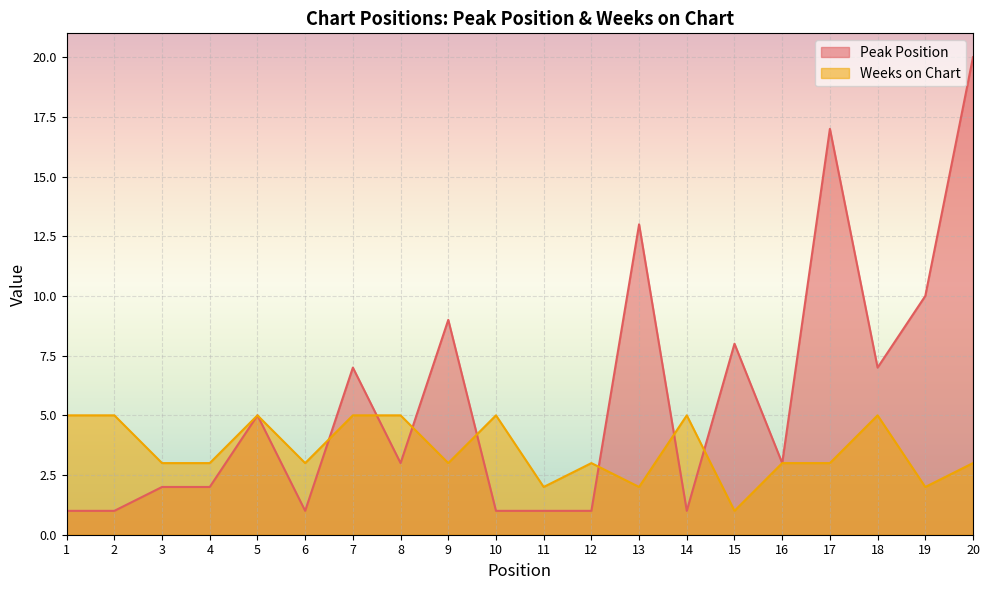

Reading left to right, list all the values displayed in this chart.

Peak Position: 1	1	2	2	5	1	7	3	9	1	1	1	13	1	8	3	17	7	10	20
Weeks on Chart: 5	5	3	3	5	3	5	5	3	5	2	3	2	5	1	3	3	5	2	3